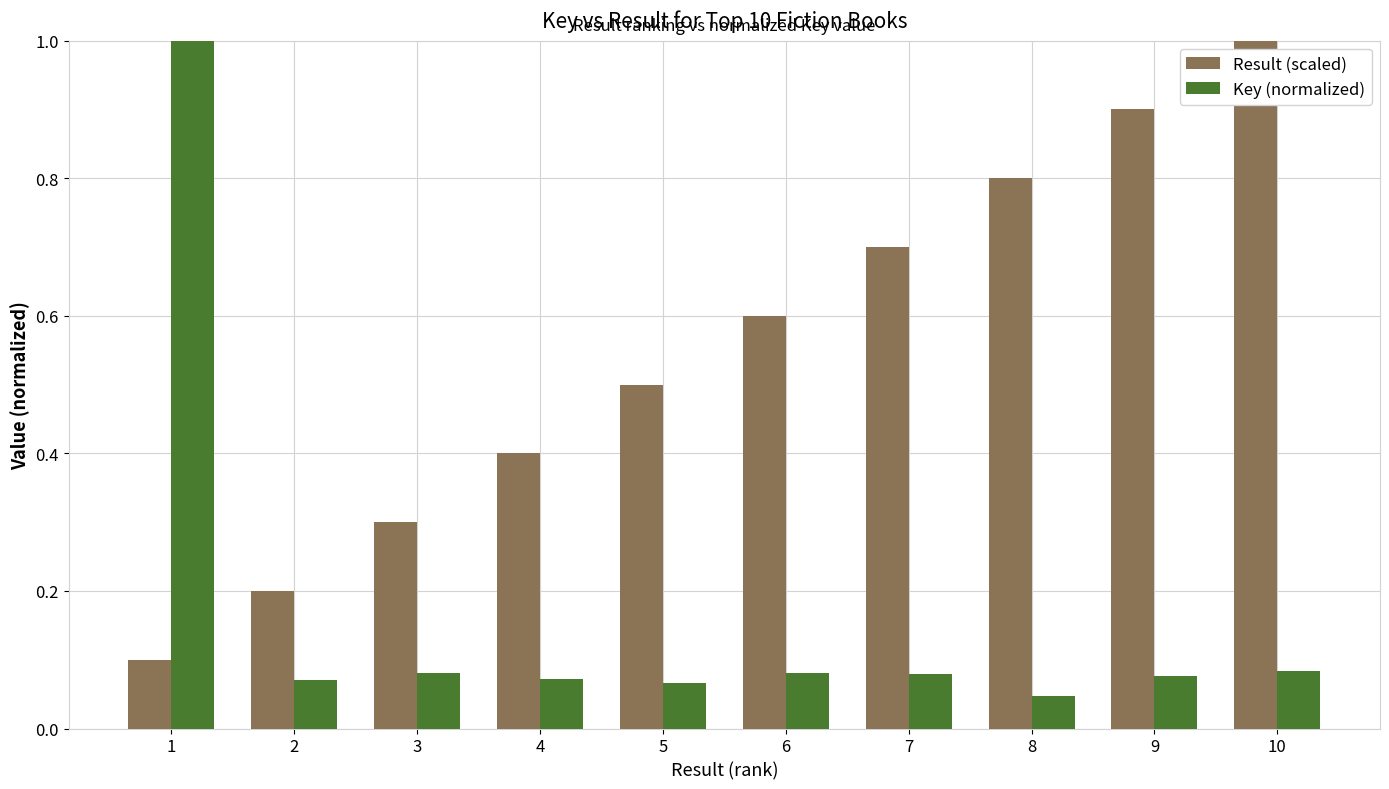

At 5, list the series in order from largest to smallest.

Result (scaled), Key (normalized)